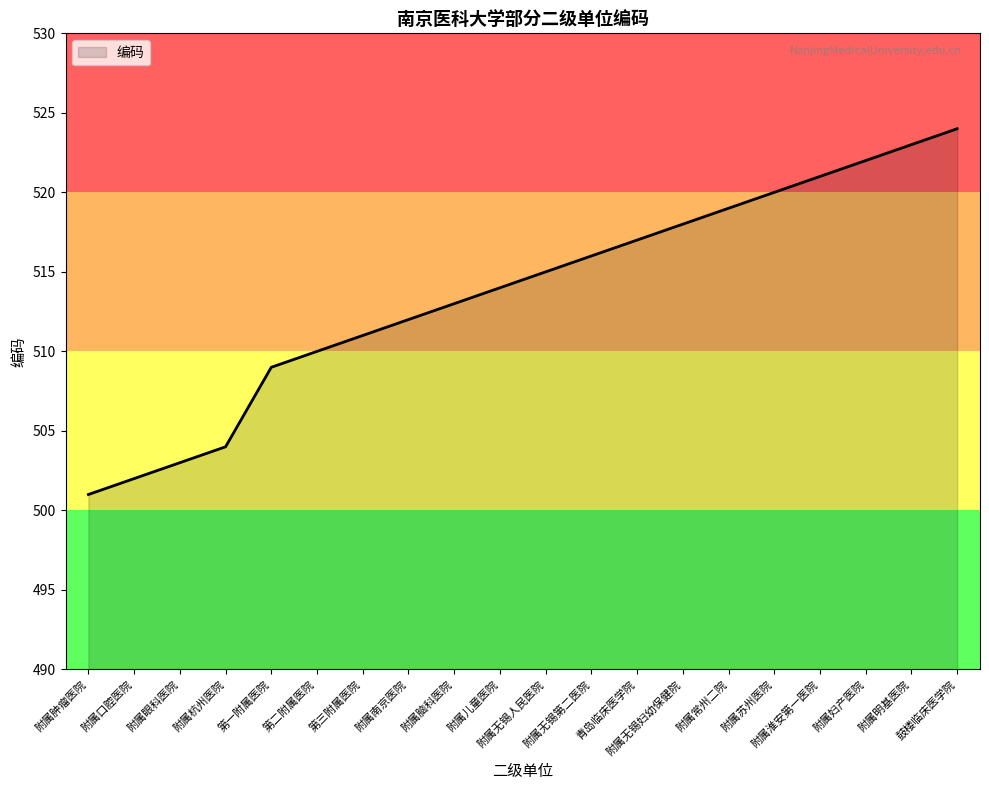

Read the value at 附属淮安第一医院.

521